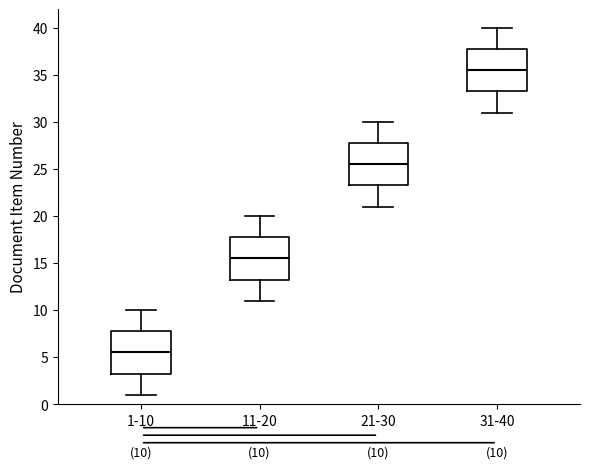

Which box has the lowest median line?

1-10